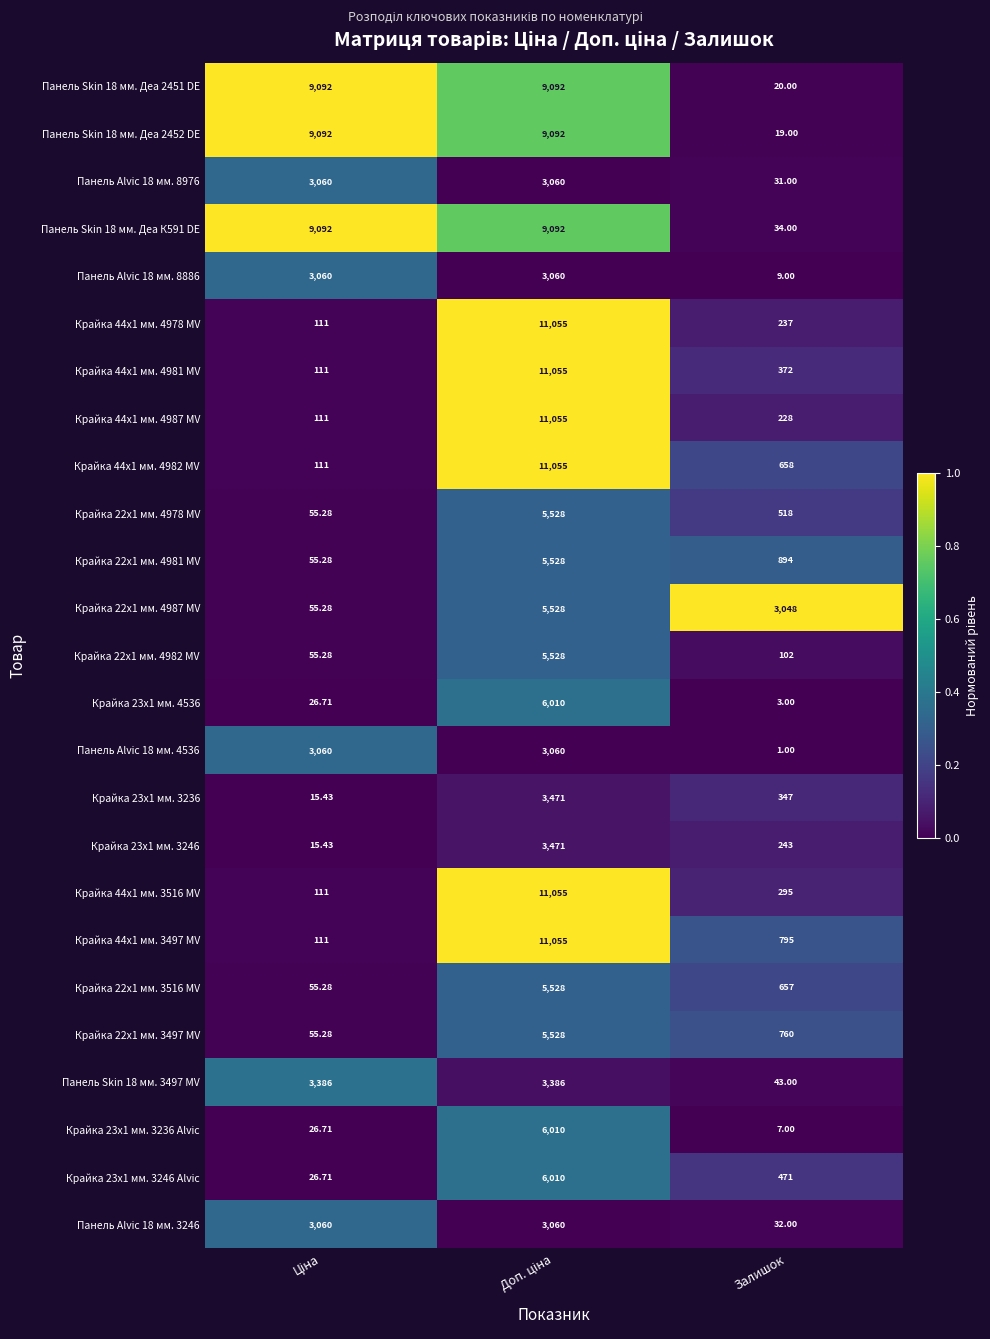

Where is Крайка 22x1 мм. 4981 MV nearest to the value 2791?

Залишок